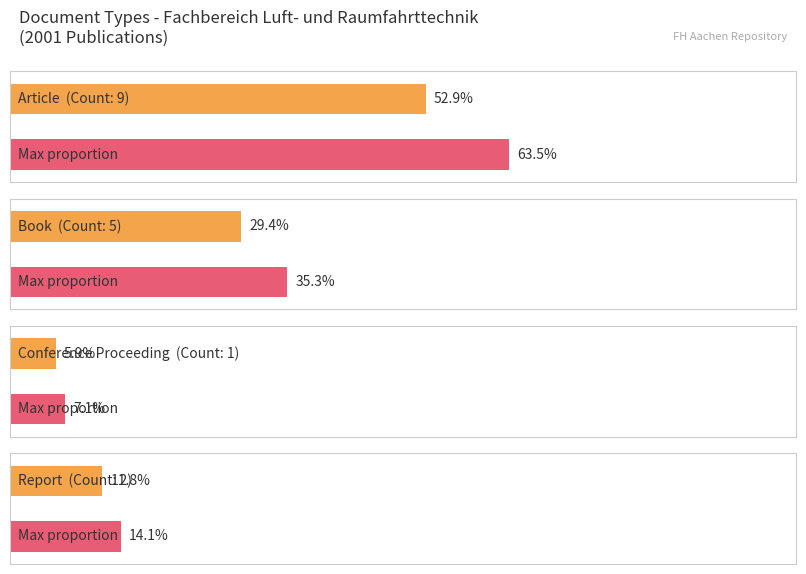

True or false: the data shows 1 at Conference Proceeding.

True